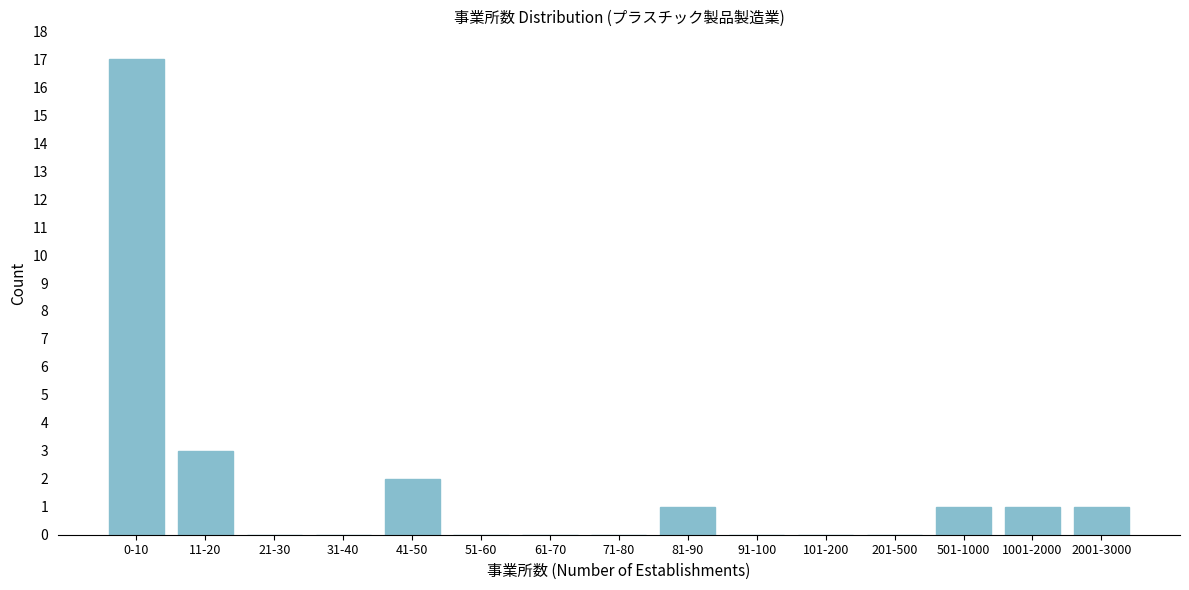

Reading left to right, extract all data points from this chart.

0-10=17	11-20=3	21-30=0	31-40=0	41-50=2	51-60=0	61-70=0	71-80=0	81-90=1	91-100=0	101-200=0	201-500=0	501-1000=1	1001-2000=1	2001-3000=1